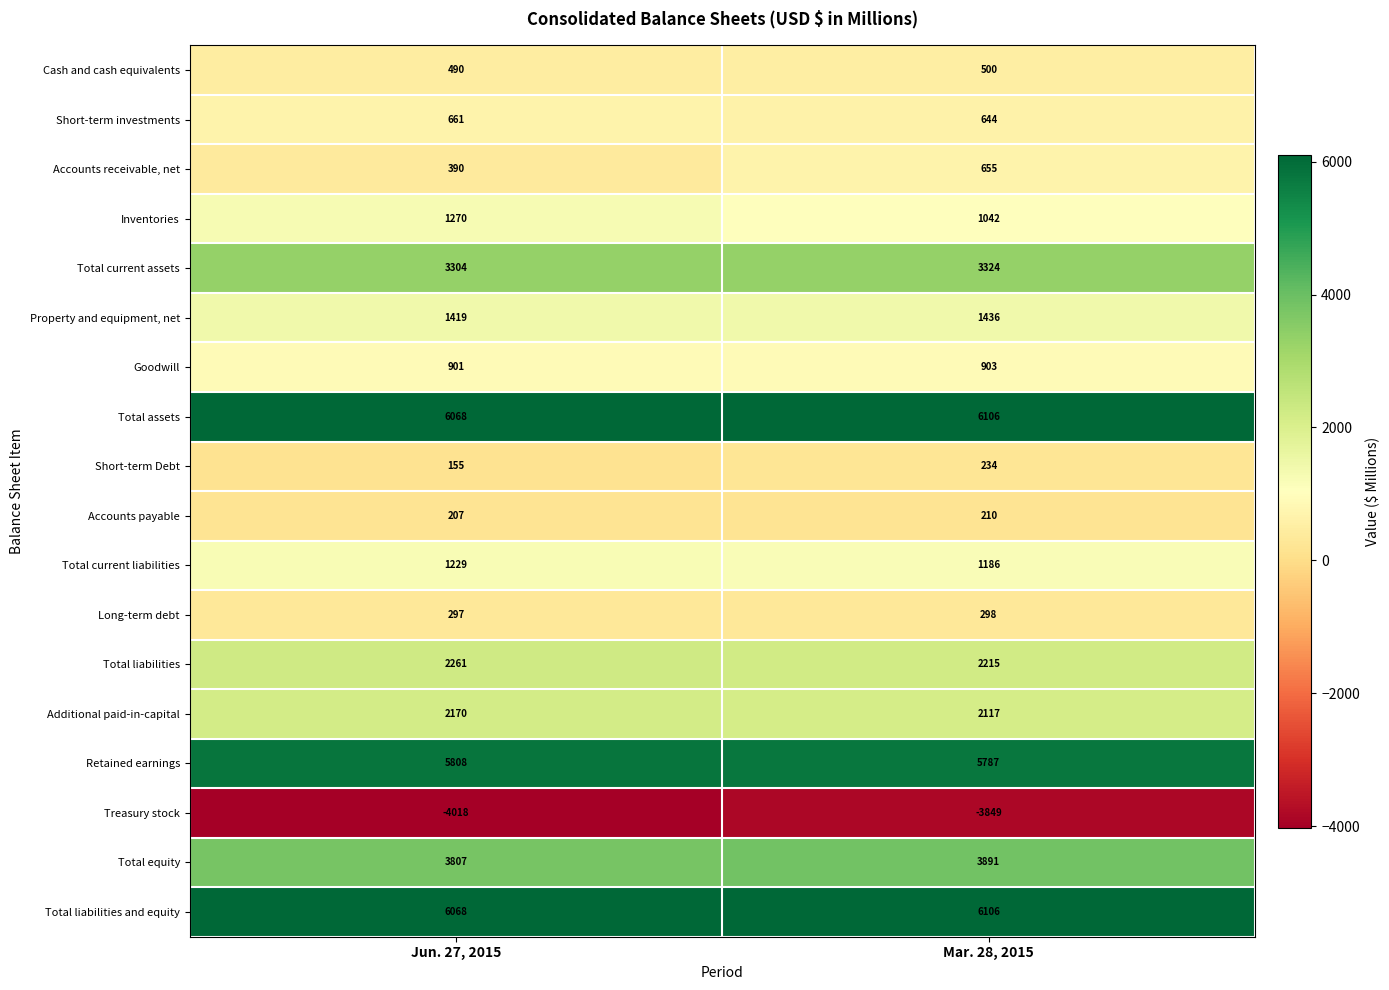

What is the smallest value displayed?

-4018